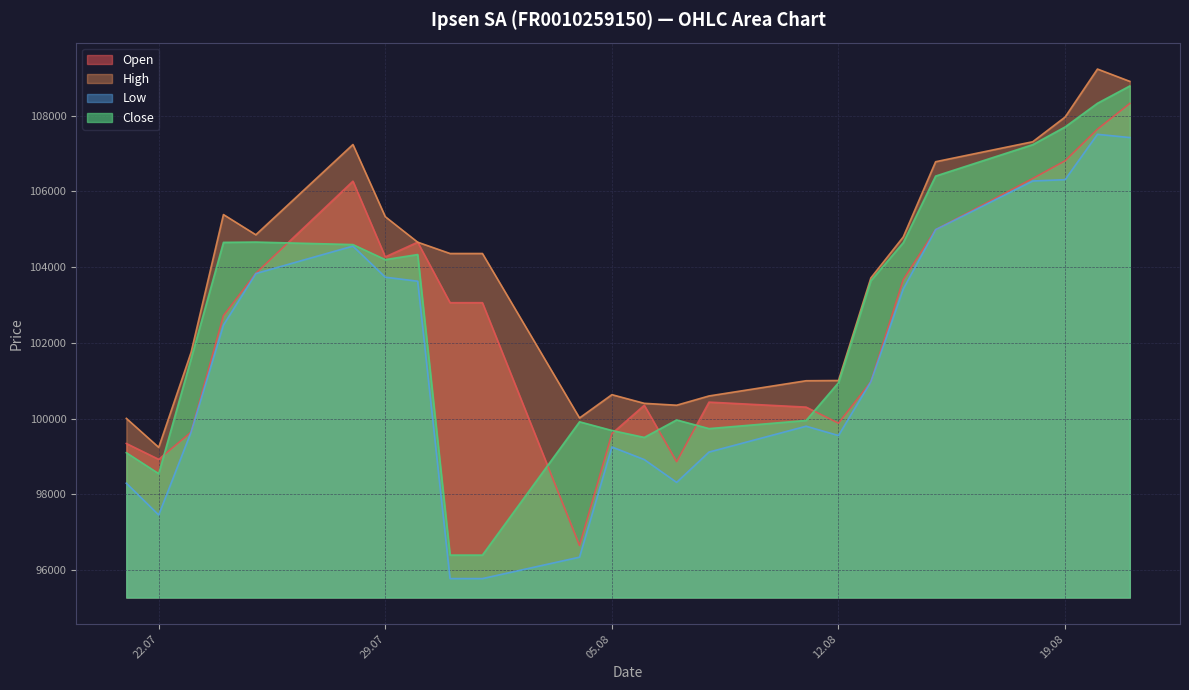

What is the label of the 11th point from the left?

04.08.2025